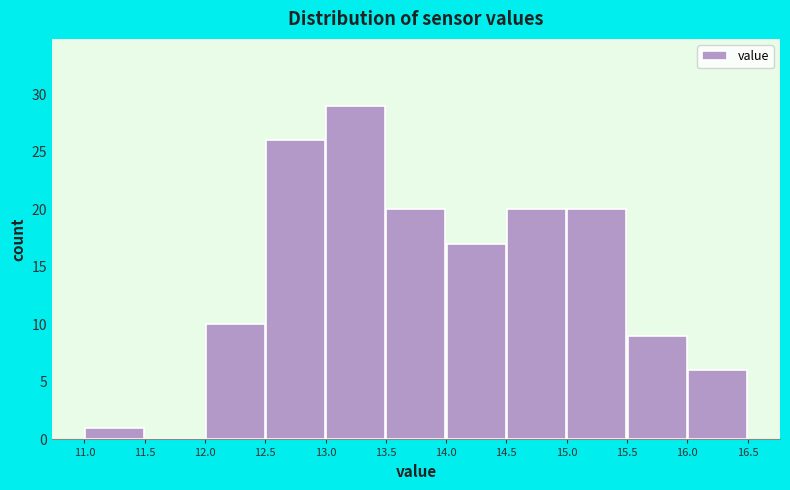

Reading left to right, list every bar in this chart as the range it spans on the x-axis followed by its height. The values are not printed on the chart, so give them approximately, as read against the axis.

11.0 to 11.5: 1
11.5 to 12.0: 0
12.0 to 12.5: 10
12.5 to 13.0: 26
13.0 to 13.5: 29
13.5 to 14.0: 20
14.0 to 14.5: 17
14.5 to 15.0: 20
15.0 to 15.5: 20
15.5 to 16.0: 9
16.0 to 16.5: 6